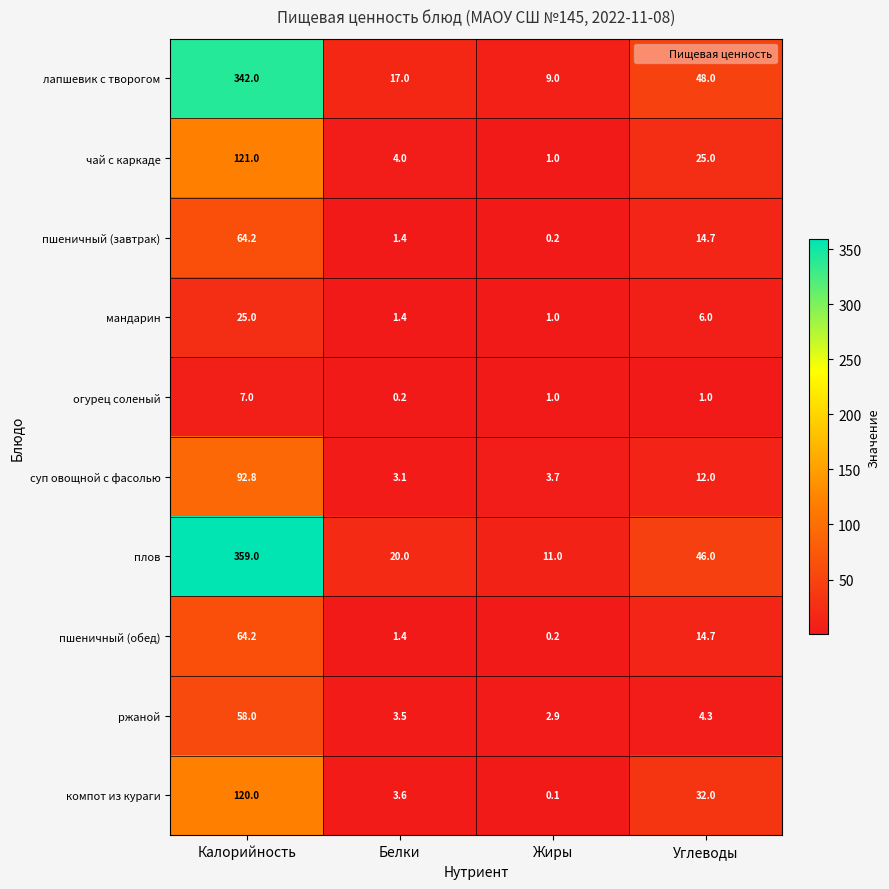

List the labels in order of пшеничный (обед) value, smallest first.

Жиры, Белки, Углеводы, Калорийность